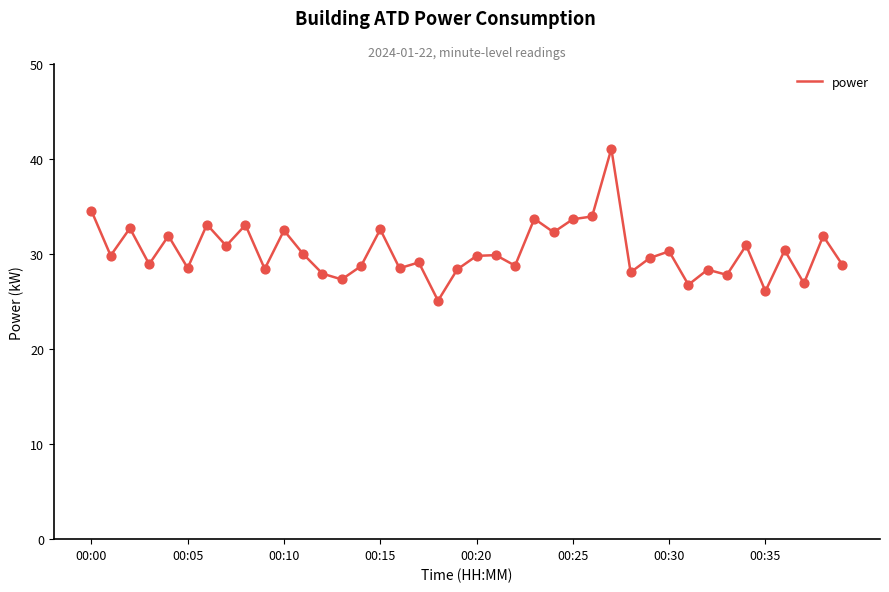

What is the minimum value shown in the chart?

25.1